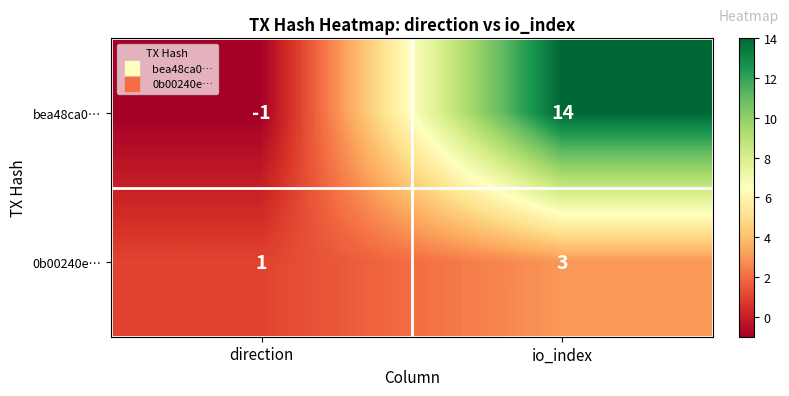

What is the sum of the 0b00240e… values at direction and io_index?

4